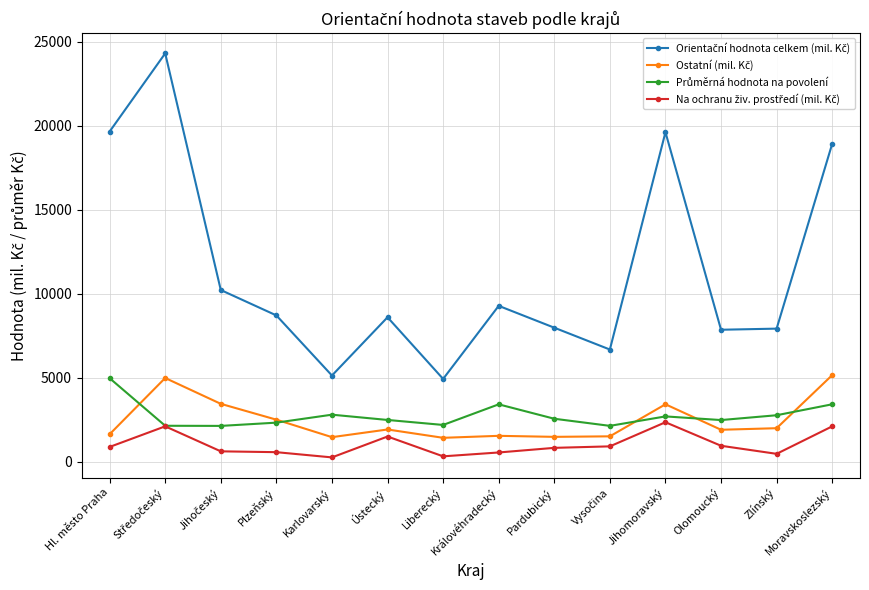

What is the maximum value shown in the chart?

24315